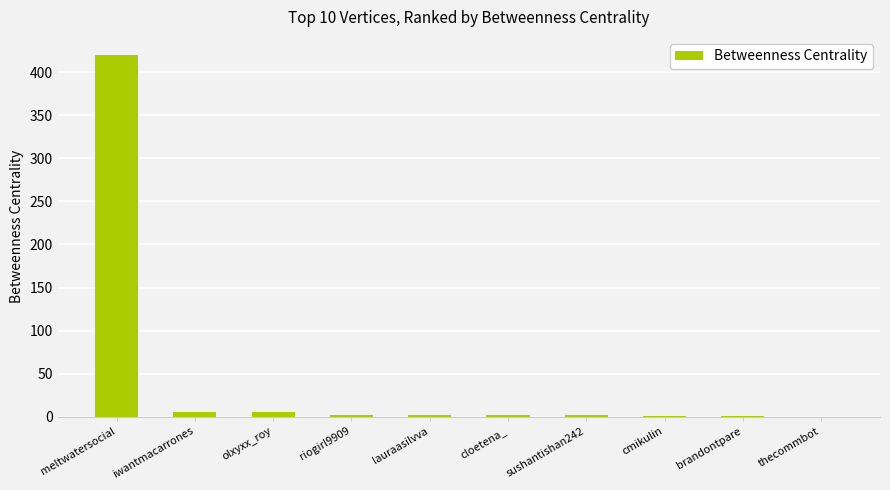

Which label corresponds to the largest value in the chart?

meltwatersocial